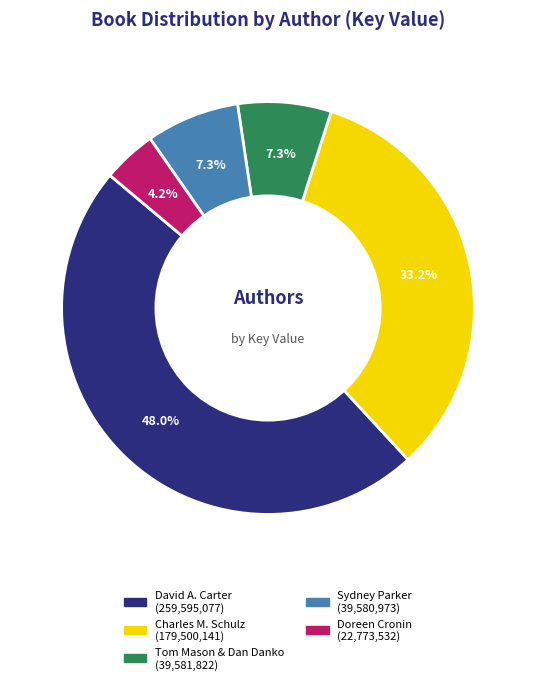

Is there any slice that represents more than half of the pie?

No